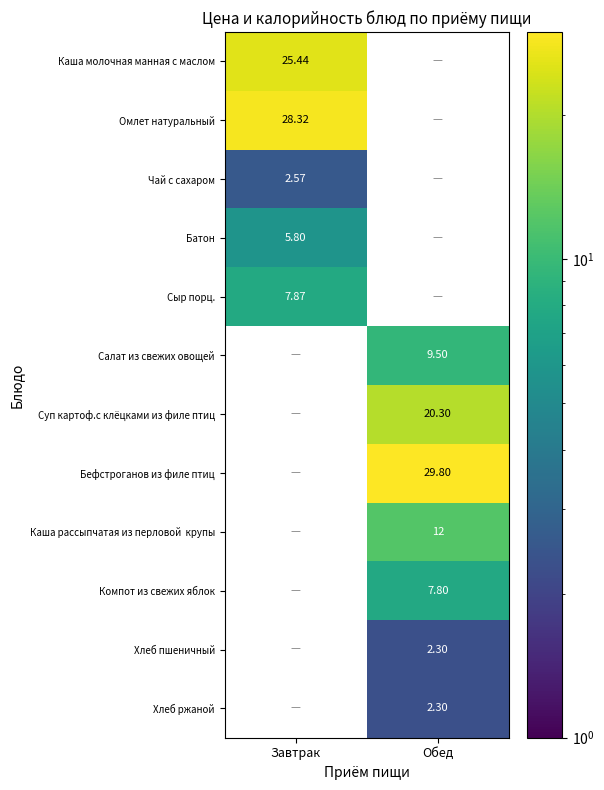

Which label corresponds to the smallest value in the chart?

Обед